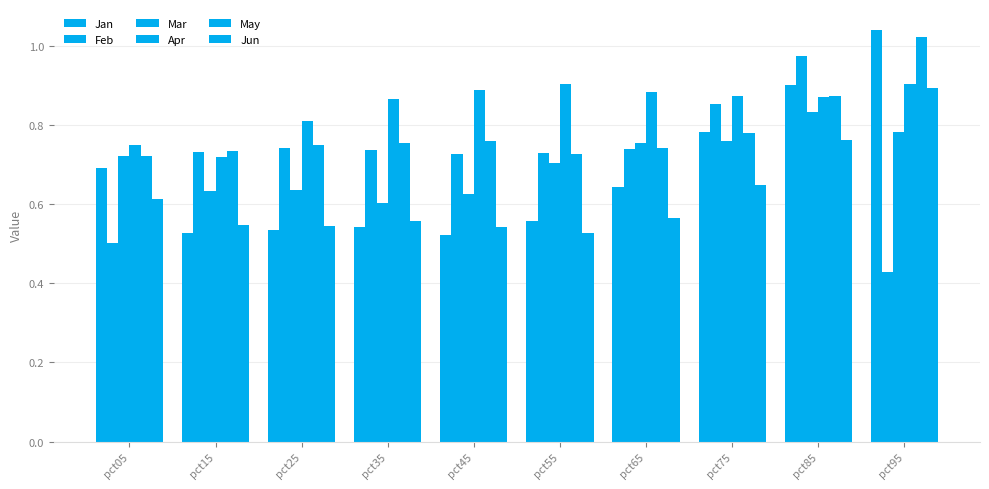

Are the bars grouped side by side (vs. stacked)?

Yes